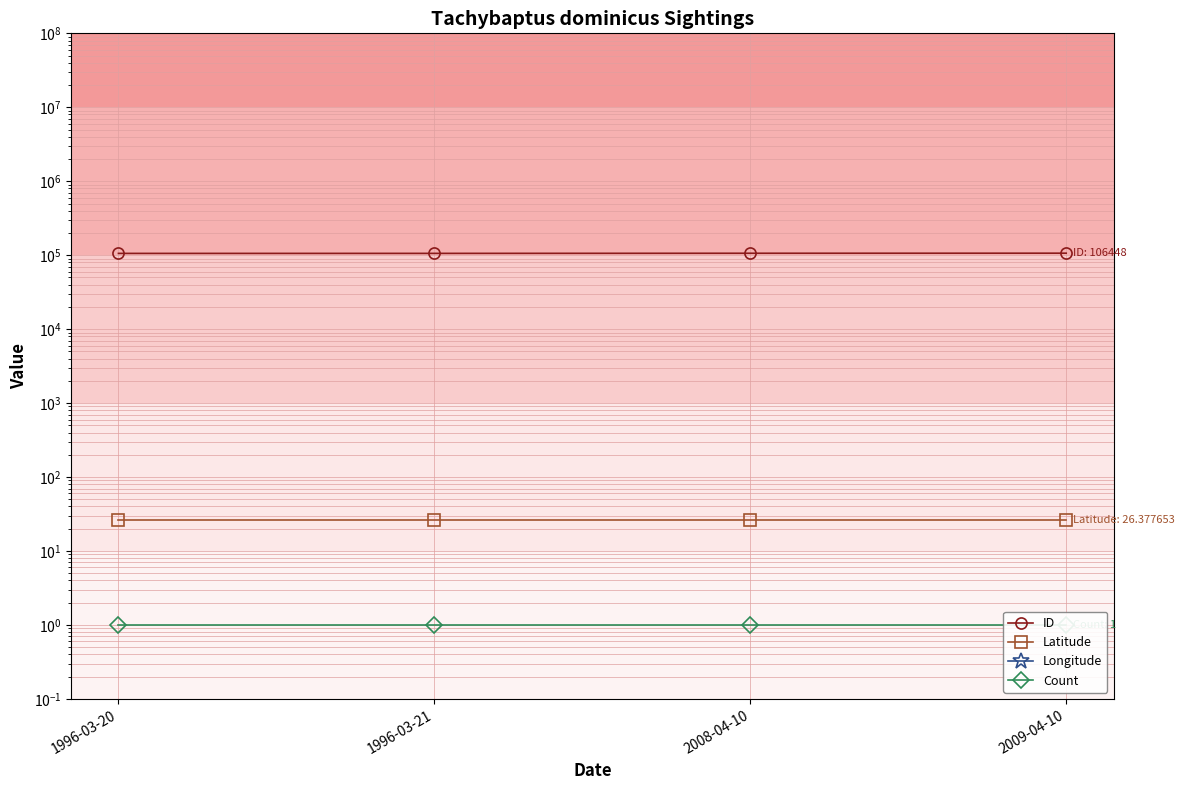

What value does the Count series have at 2008-04-10?

1.0